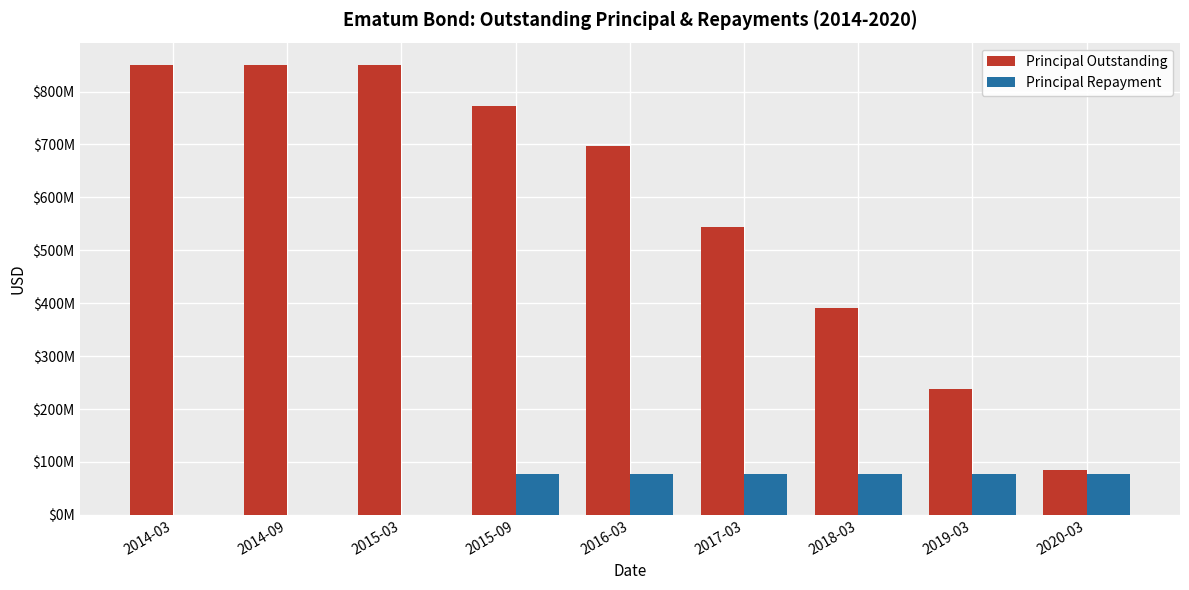

Does the chart contain stacked bars?

No